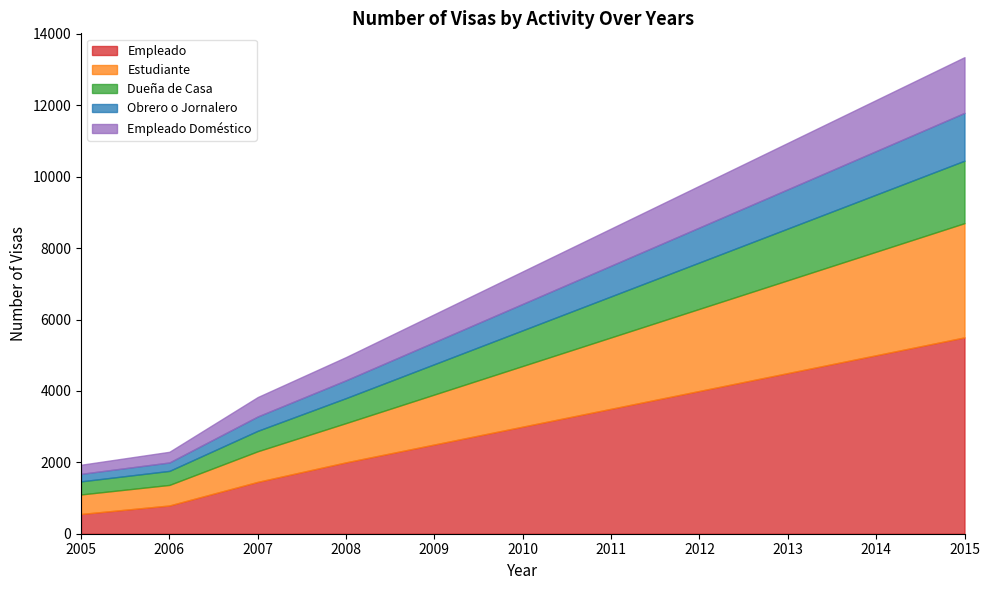

At which category does the chart reach its peak across all series?

2015